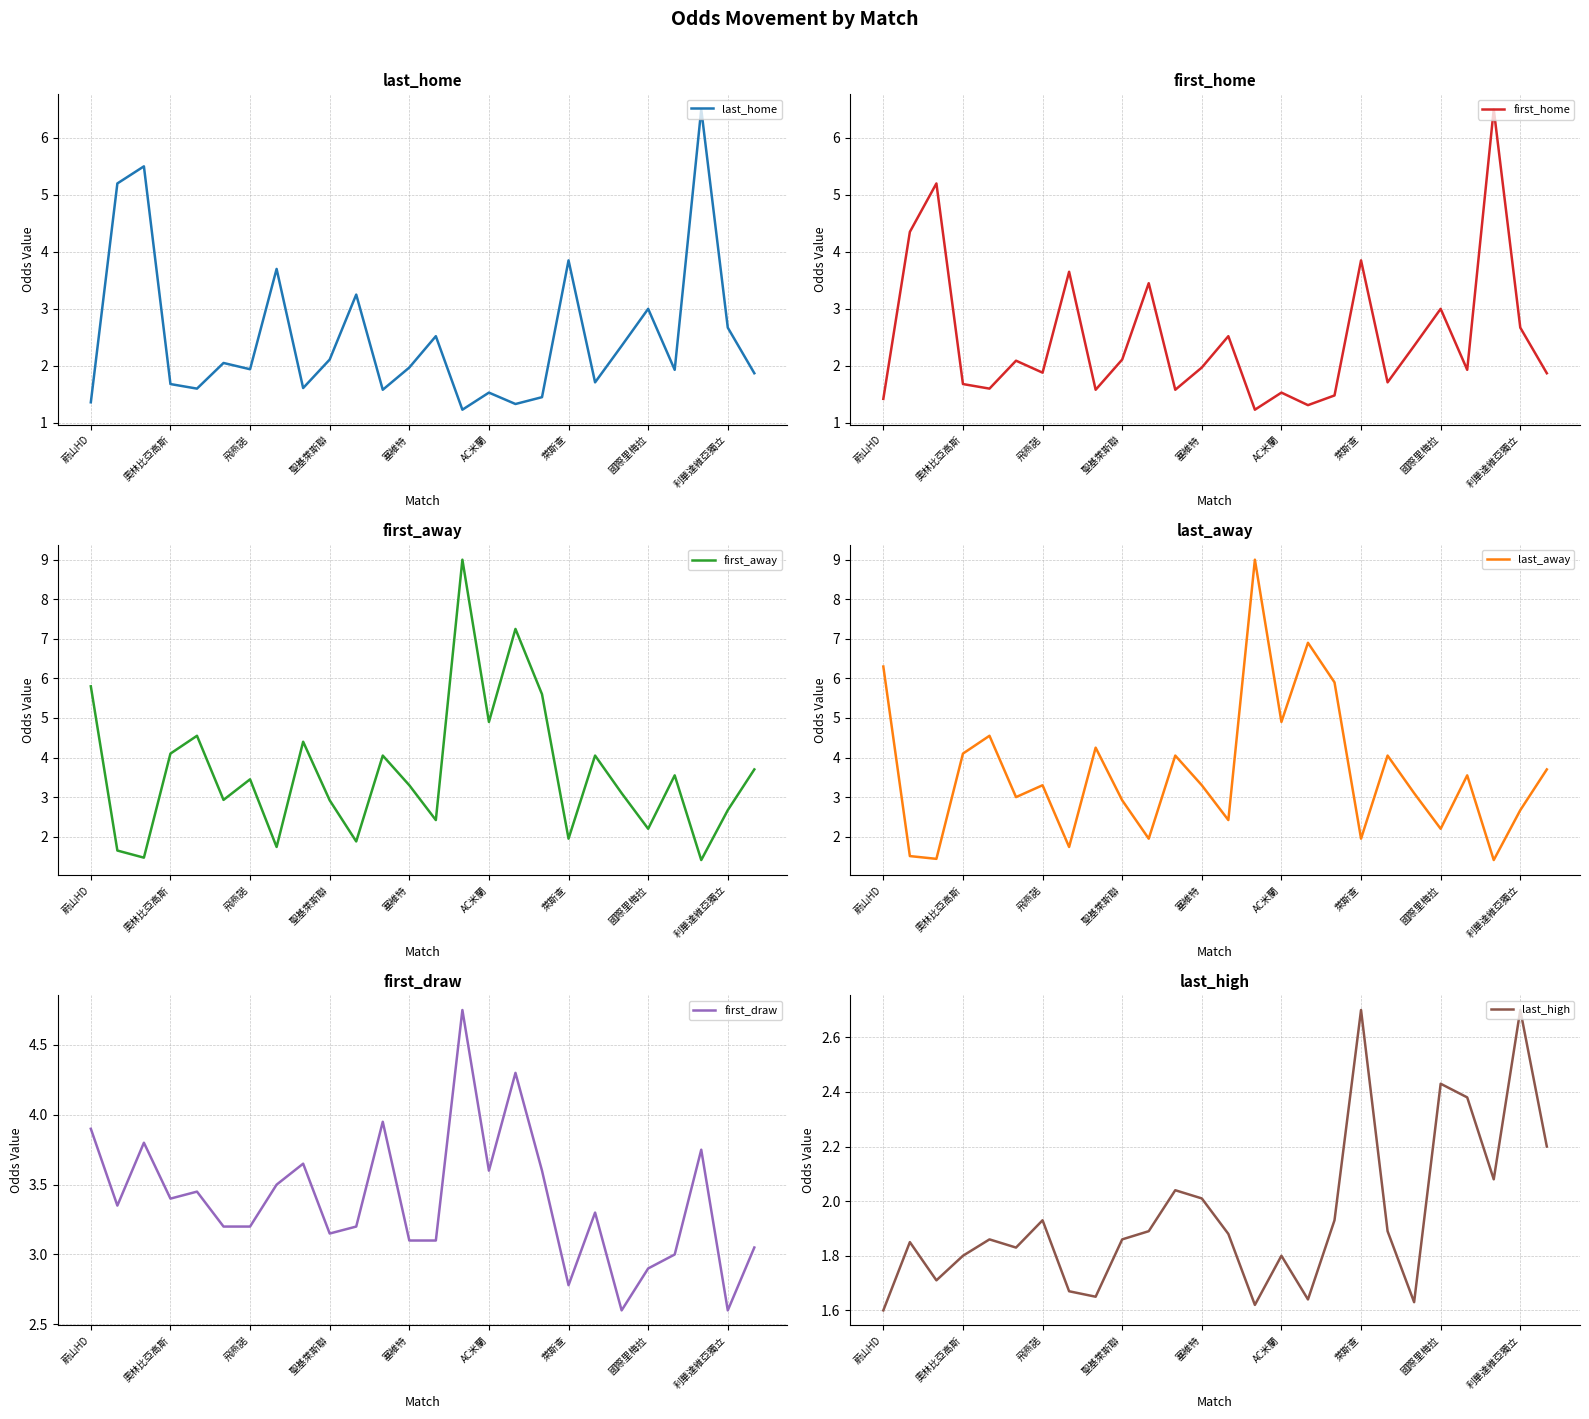

What is the highest value of the last_home series?

6.5